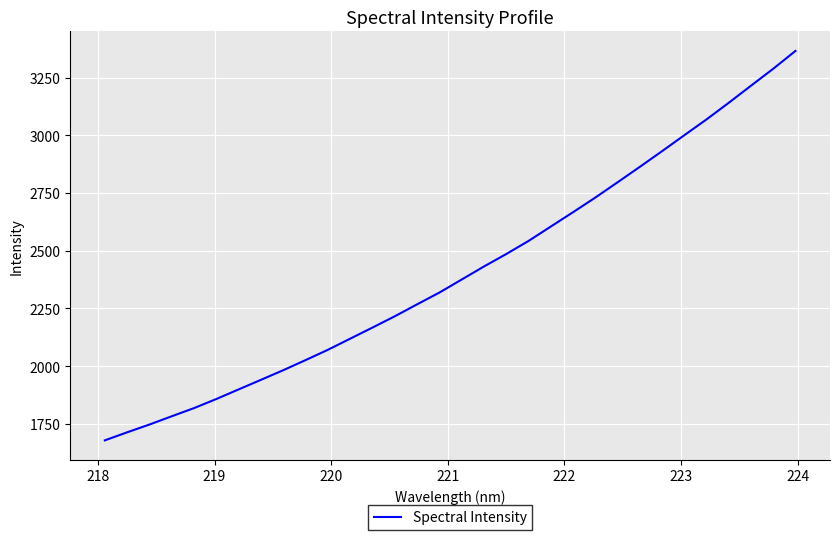

What is the greatest value displayed?

3366.0